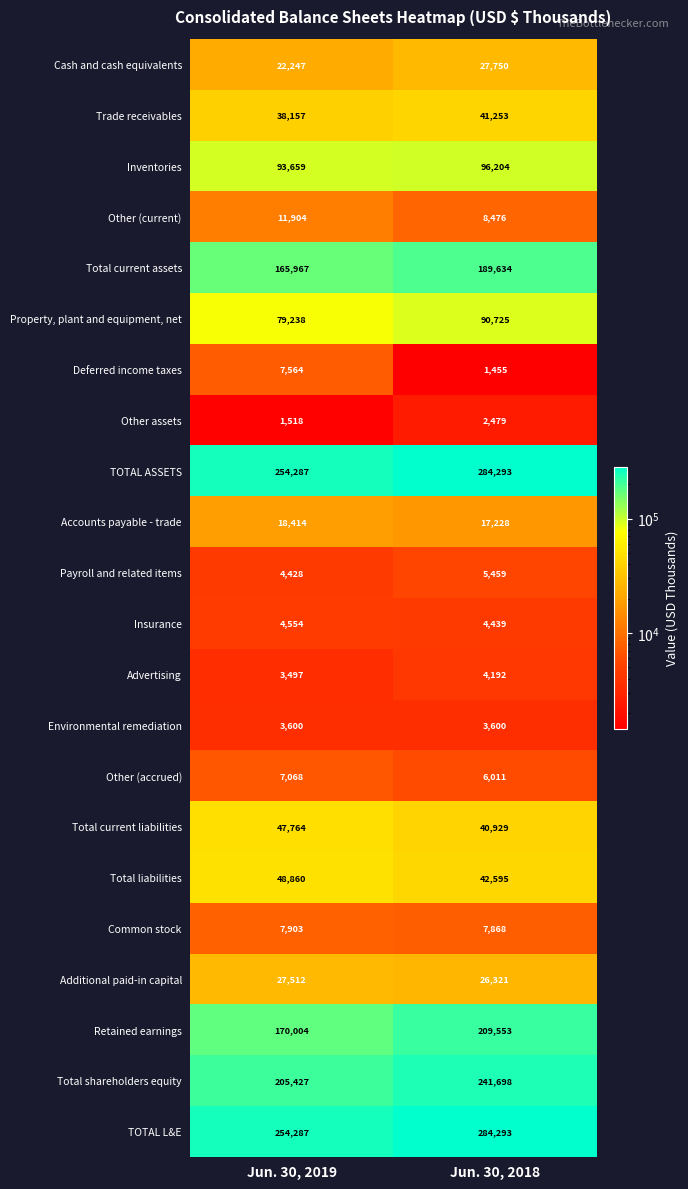

List the labels in order of Inventories value, largest first.

Jun. 30, 2018, Jun. 30, 2019